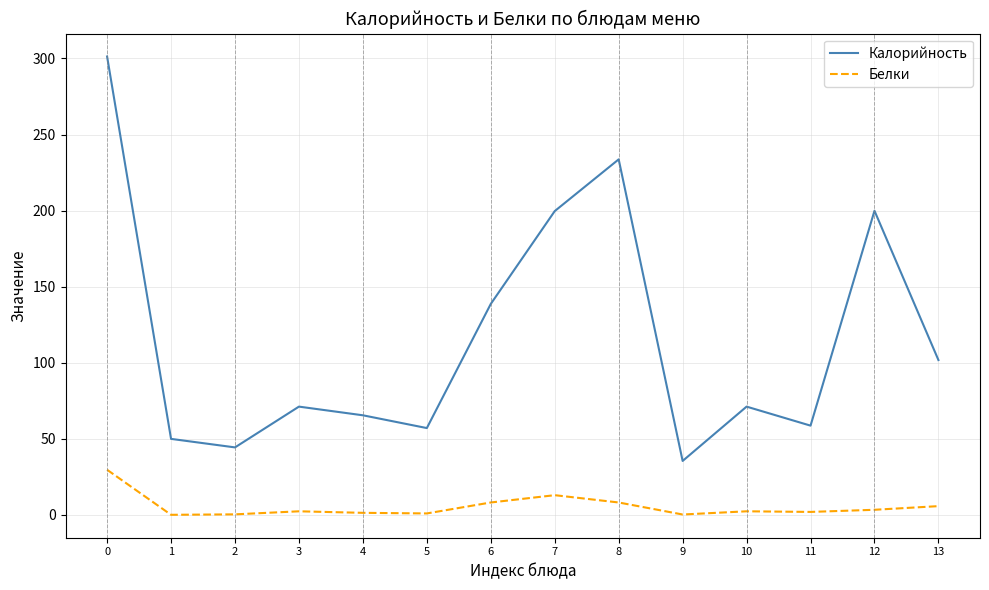

Which series changed the most between 0 and 2?

Калорийность